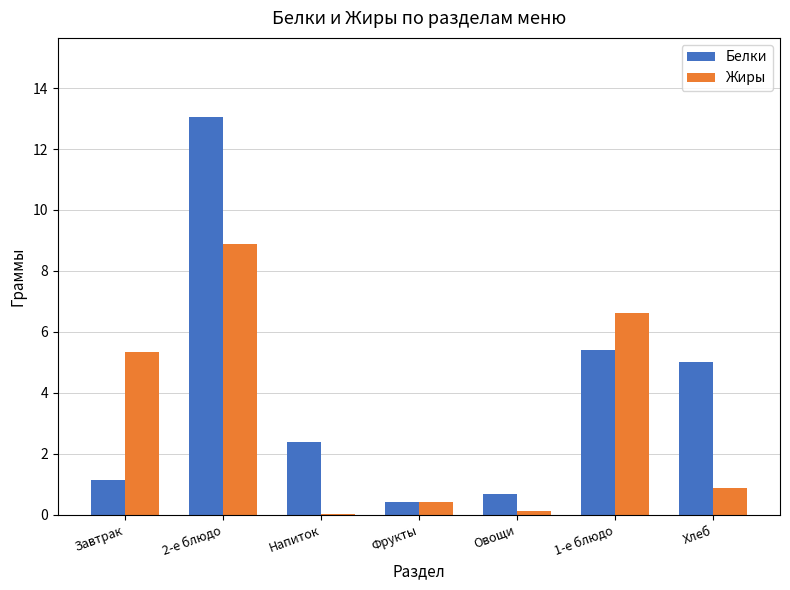

What are all the series names shown in the legend?

Белки, Жиры